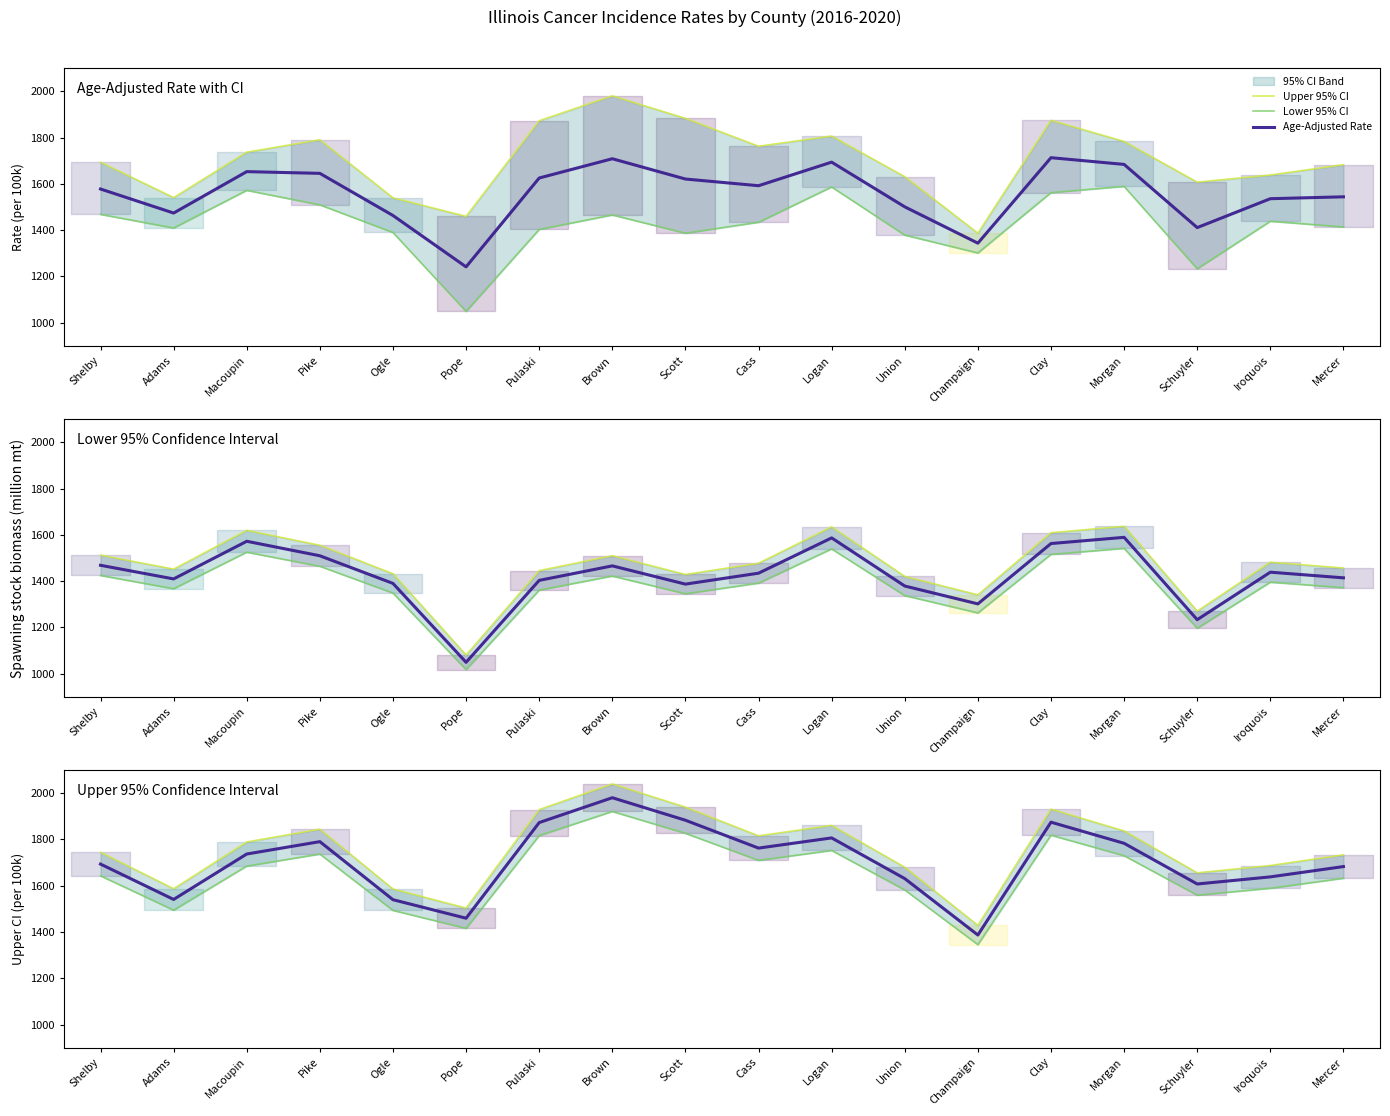

Reading left to right, extract all data points from this chart.

Upper 95% CI: 1744.5	1587.1	1789.3	1844.4	1586.0	1503.5	1929.3	2039.9	1939.7	1815.7	1861.0	1679.9	1428.8	1931.0	1837.0	1655.9	1687.6	1733.5
Lower 95% CI: 1642.9	1494.7	1685.1	1737.0	1493.6	1415.9	1816.9	1921.1	1826.7	1709.9	1752.6	1582.1	1345.6	1818.6	1730.0	1559.5	1589.2	1632.5
Age-Adjusted Rate: 1693.7	1540.9	1737.2	1790.7	1539.8	1459.7	1873.1	1980.5	1883.2	1762.8	1806.8	1631.0	1387.2	1874.8	1783.5	1607.7	1638.4	1683.0